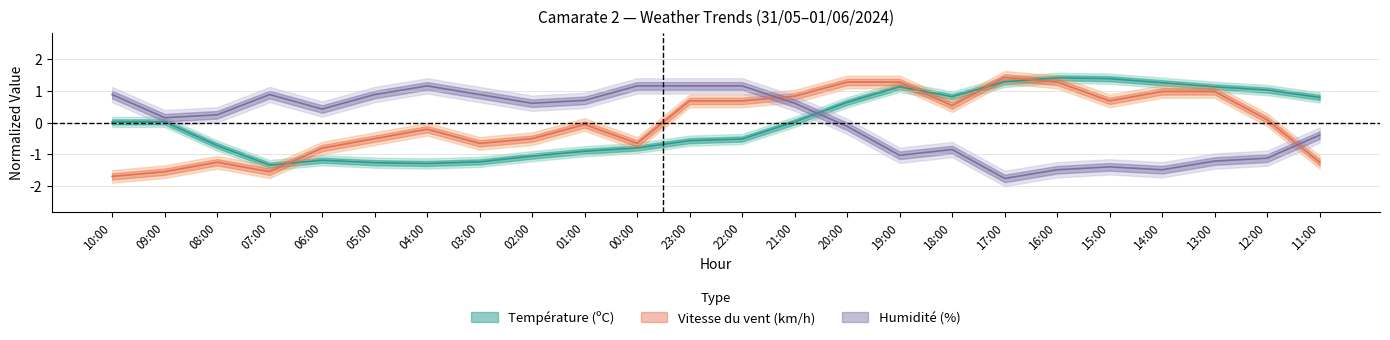

True or false: Température (ºC) has a value of 0.9 at 20:00.

False